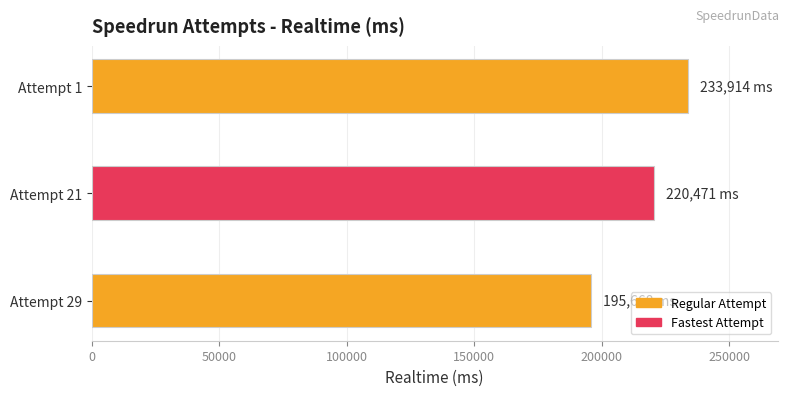

Rank the categories by value from highest to lowest.

Attempt 1, Attempt 21, Attempt 29